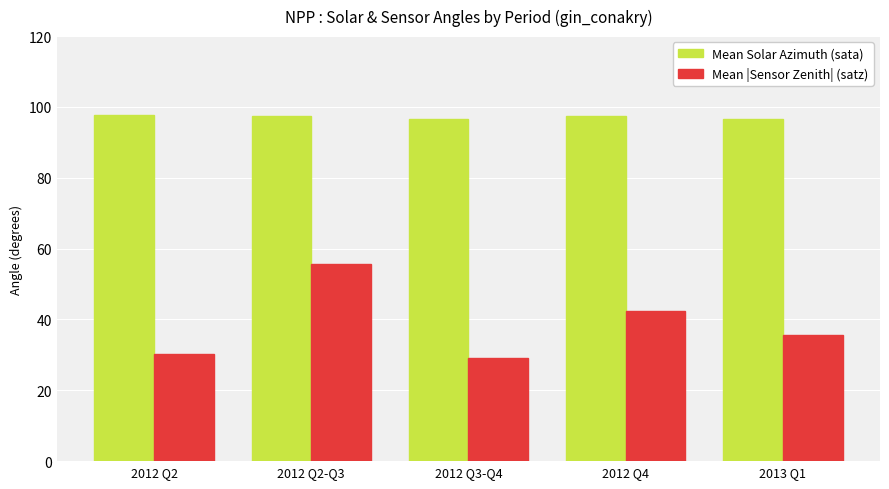

Count the number of categories in the chart.

5